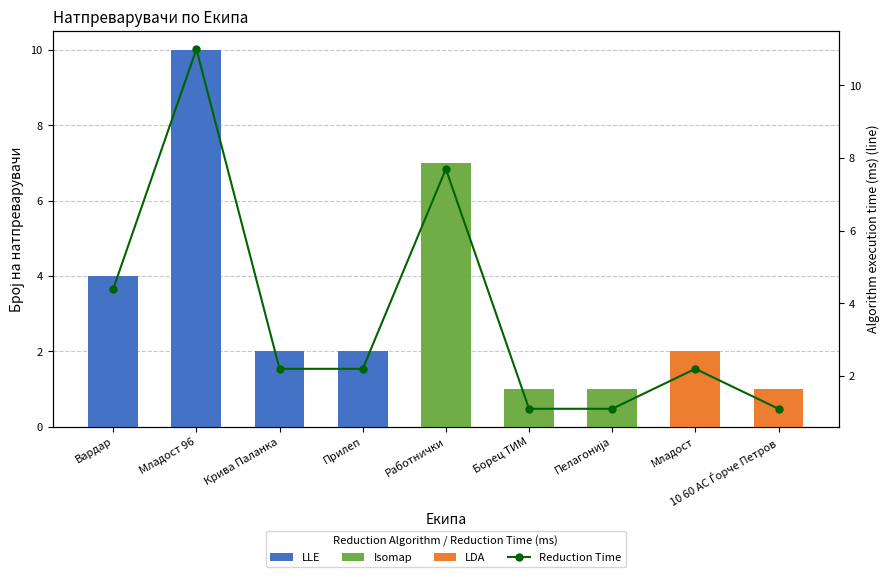

What is the average value?

3